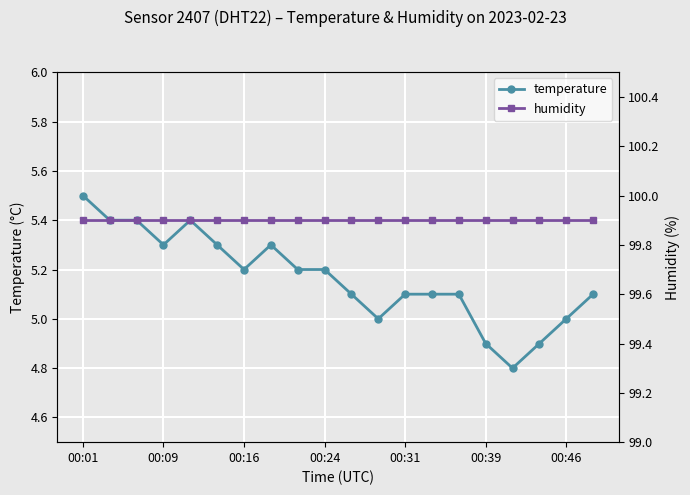

Which category has the highest value across all series?

00:01